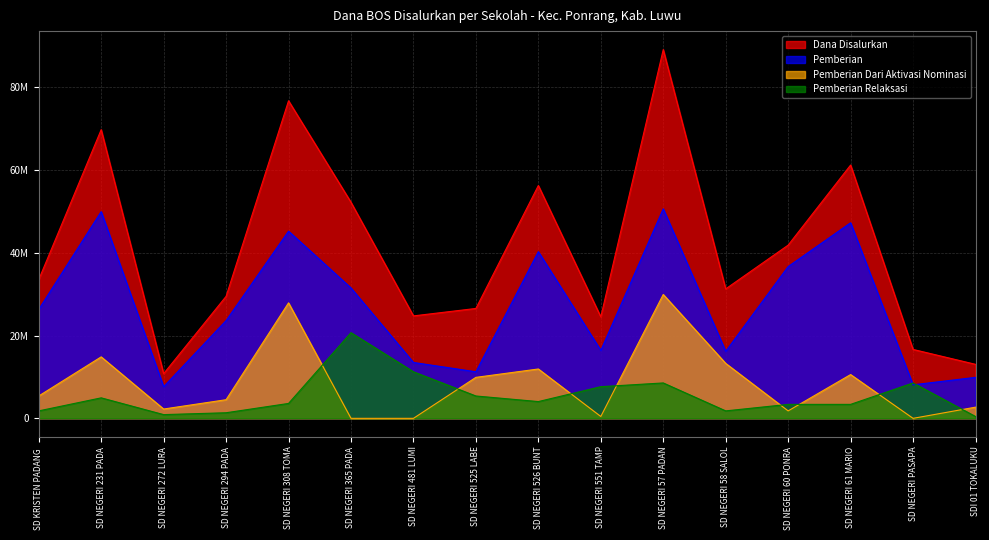

Which series has the widest spread of values?

Dana Disalurkan